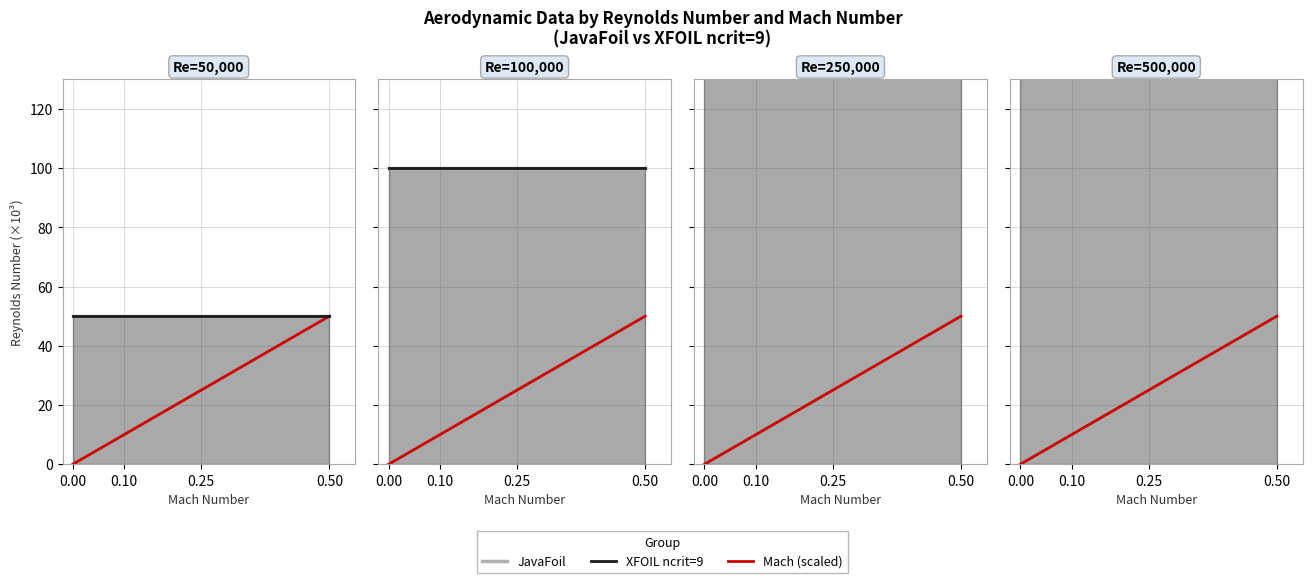

Which series has the widest spread of values?

Mach (scaled)